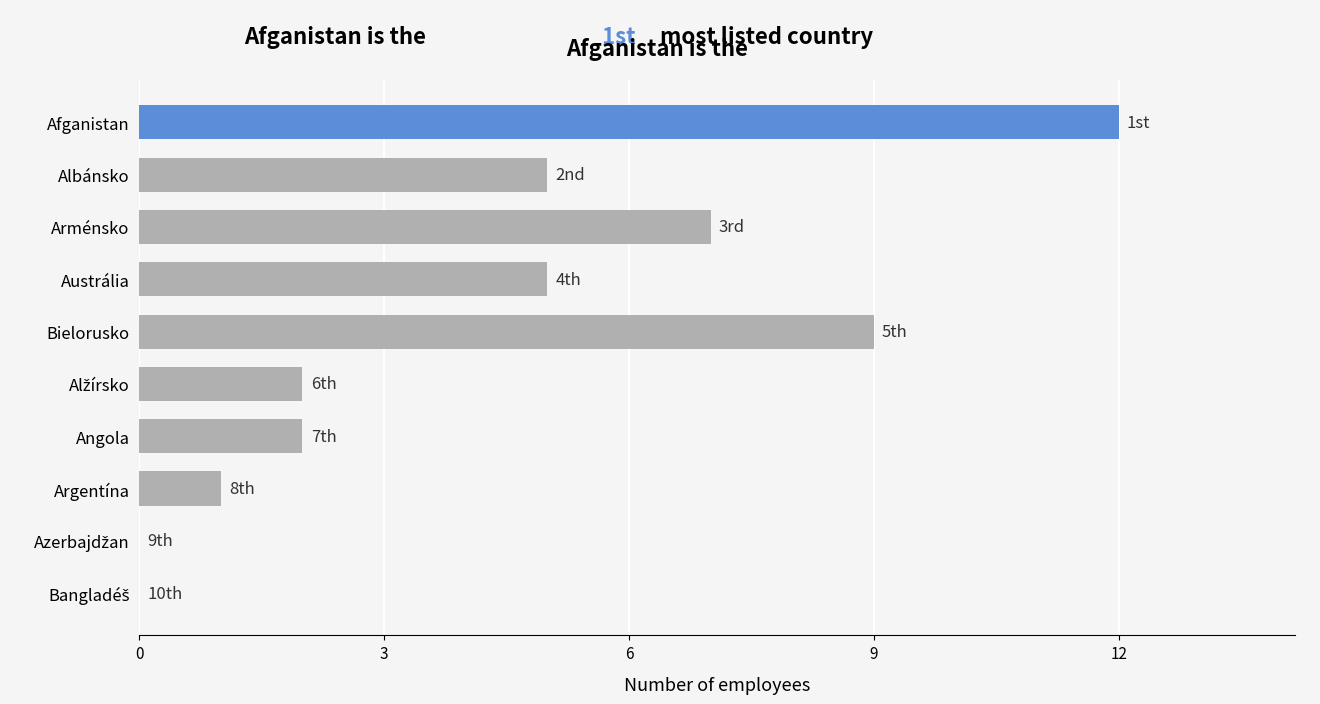

True or false: the data shows 7 at Austrália.

False